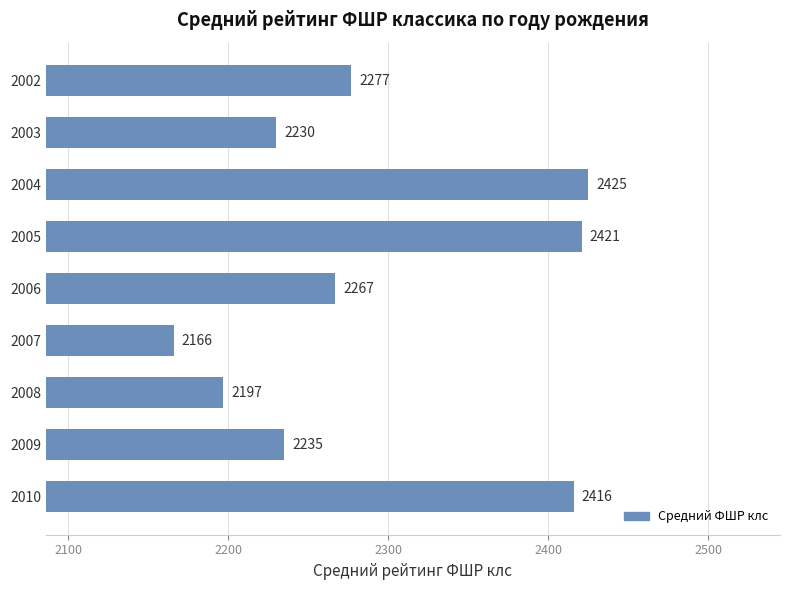

The chart shows a value of 2235 at 2009. True or false?

True